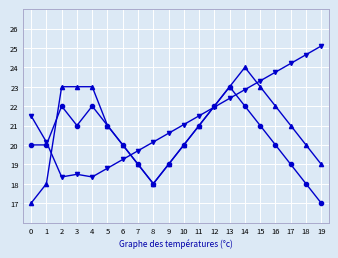

What is the total value across all series at 19?

61.1